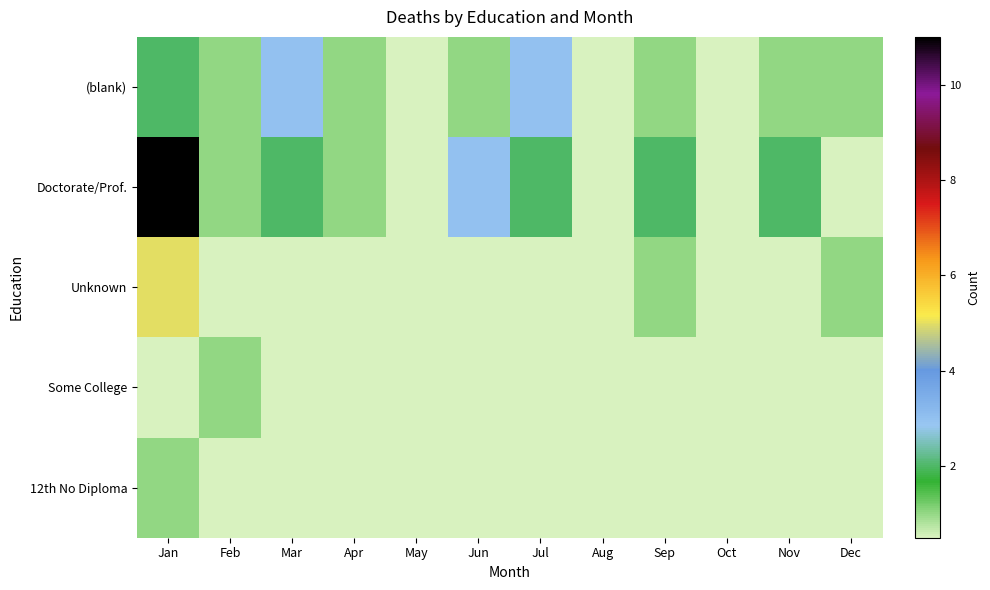

Between Oct and May, which is larger?

Oct